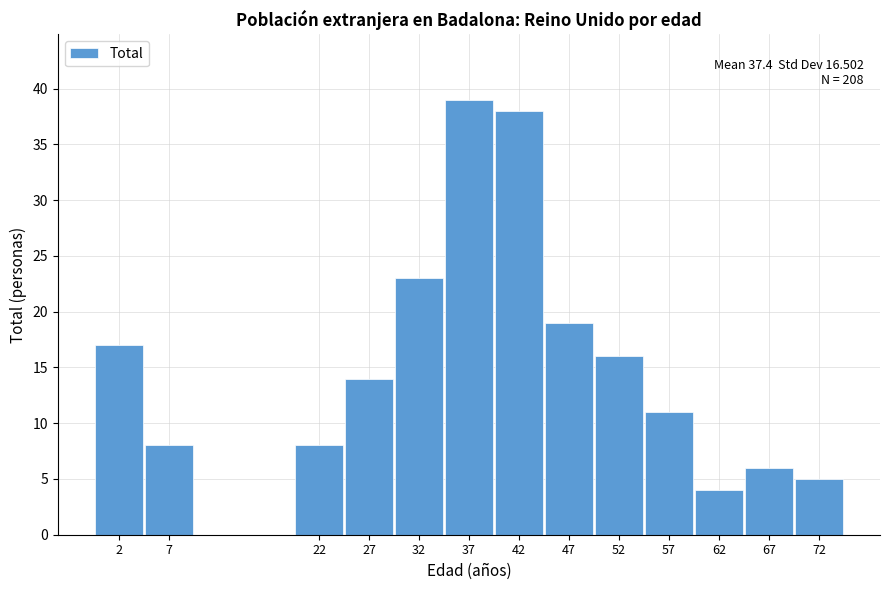

Reading left to right, transcribe all the data shown in this chart.

2=17	7=8	22=8	27=14	32=23	37=39	42=38	47=19	52=16	57=11	62=4	67=6	72=5